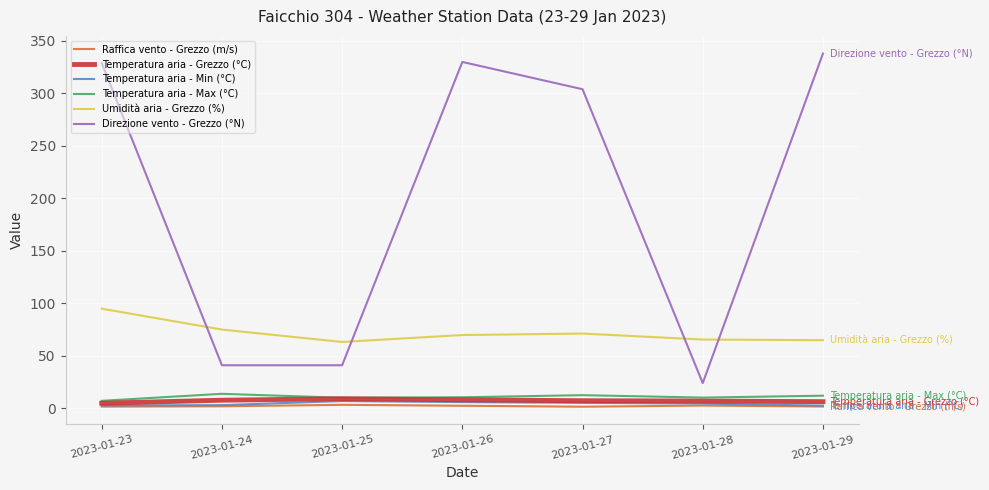

True or false: Raffica vento - Grezzo (m/s) and Direzione vento - Grezzo (°N) intersect in this chart.

False